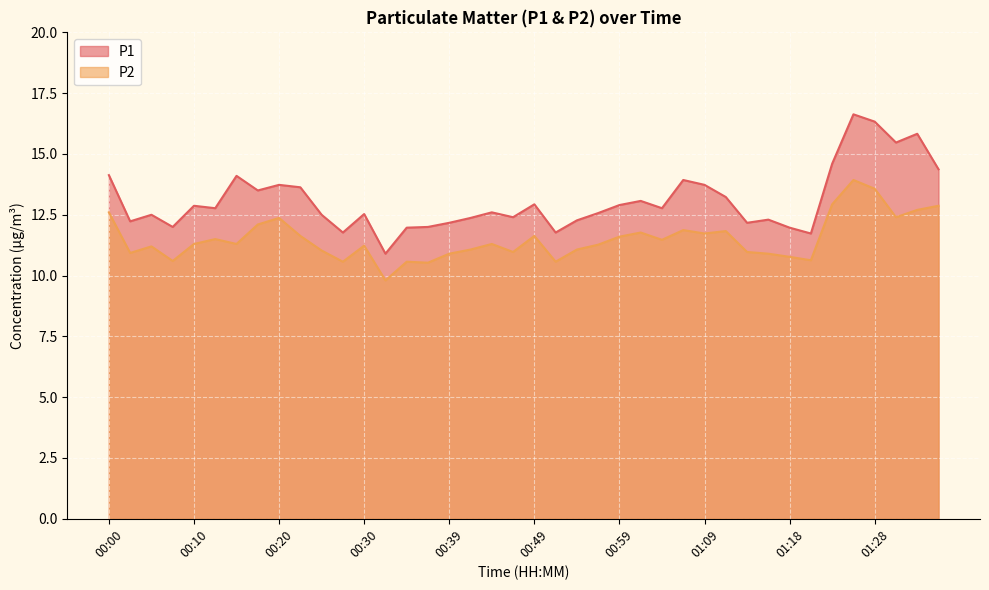

Where is the first local maximum for P1?

00:05